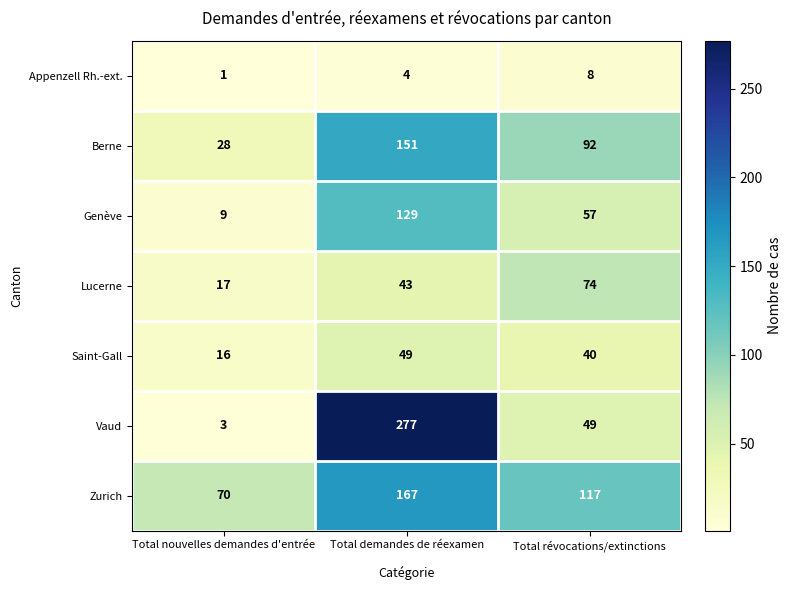

The value of Saint-Gall at Total demandes de réexamen is 49. True or false?

True